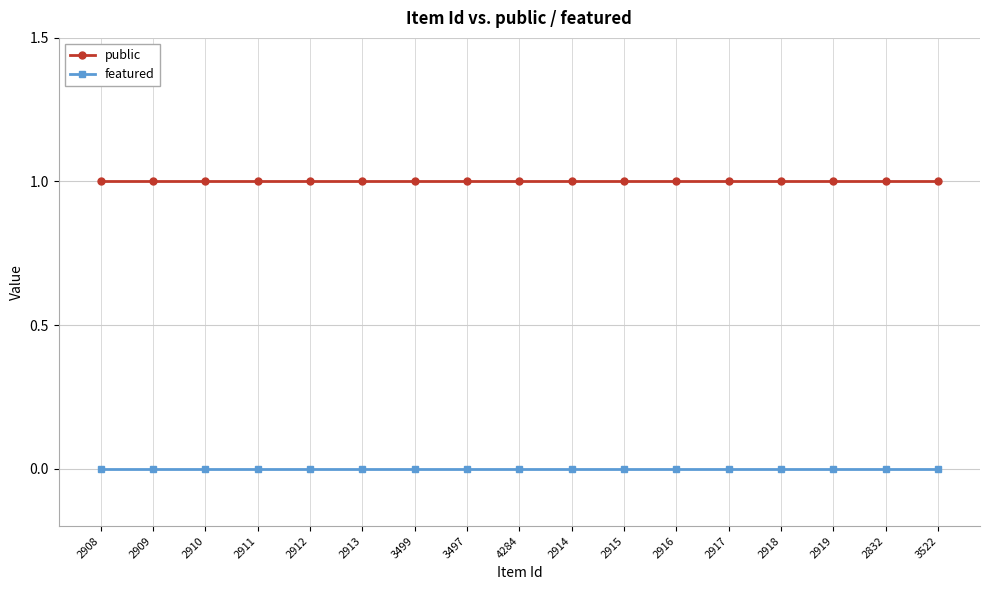

What is the spread (max minus min) of values at 2911?

1